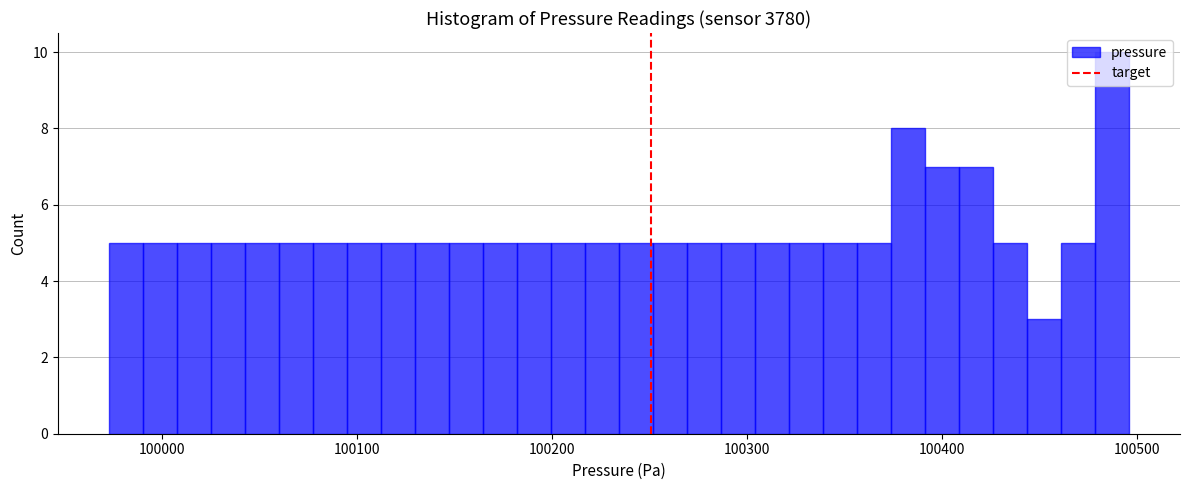

Read against the x-axis, roughly where is the centre of the tallest bar?

100490